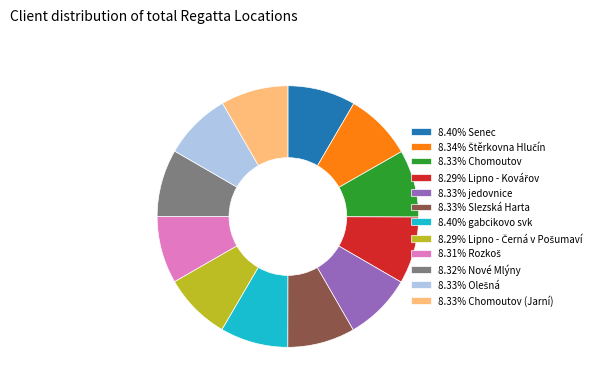

What is the ratio of the value at 8.33% jedovnice to the value at 8.40% gabcikovo svk?

1.0